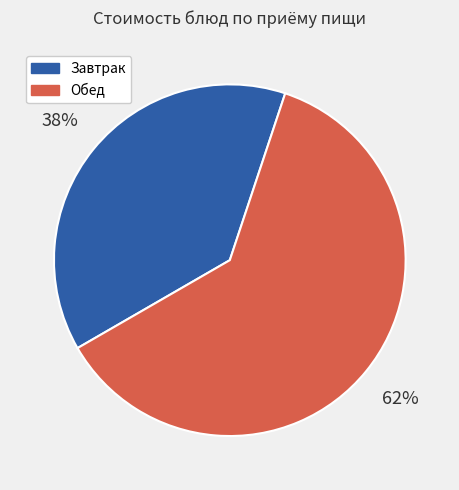

To the nearest percent, what is the average slice percentage?

50%